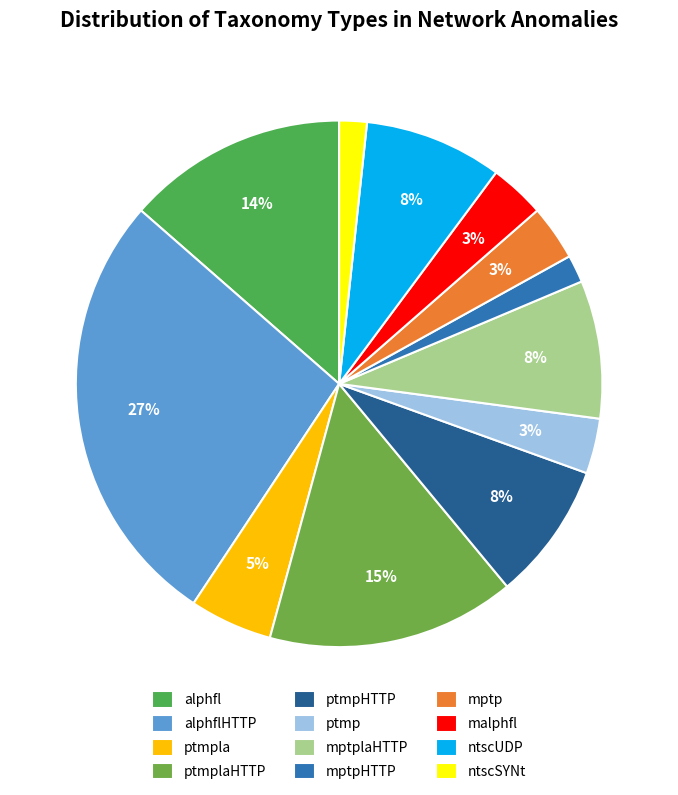

How many slices are in this pie chart?

12